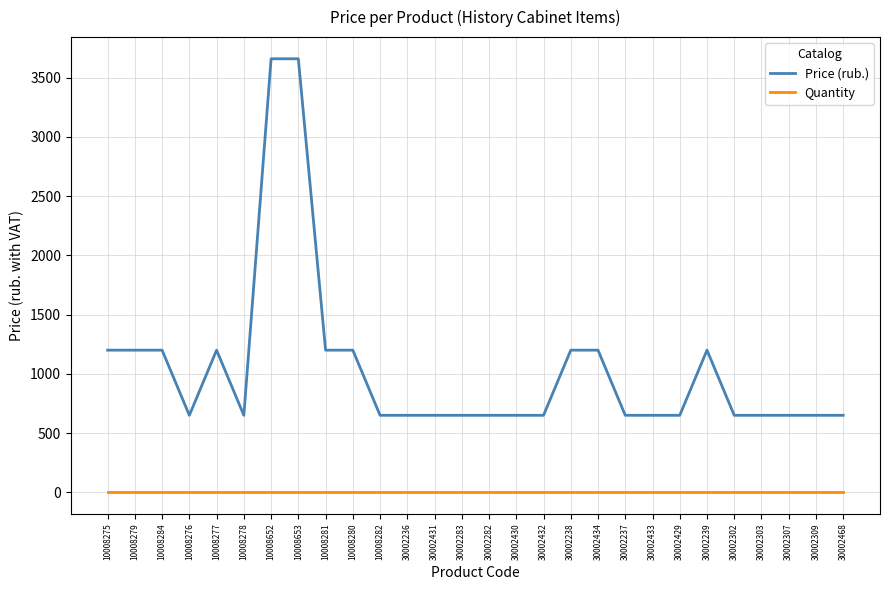

True or false: Price (rub.) and Quantity intersect in this chart.

False